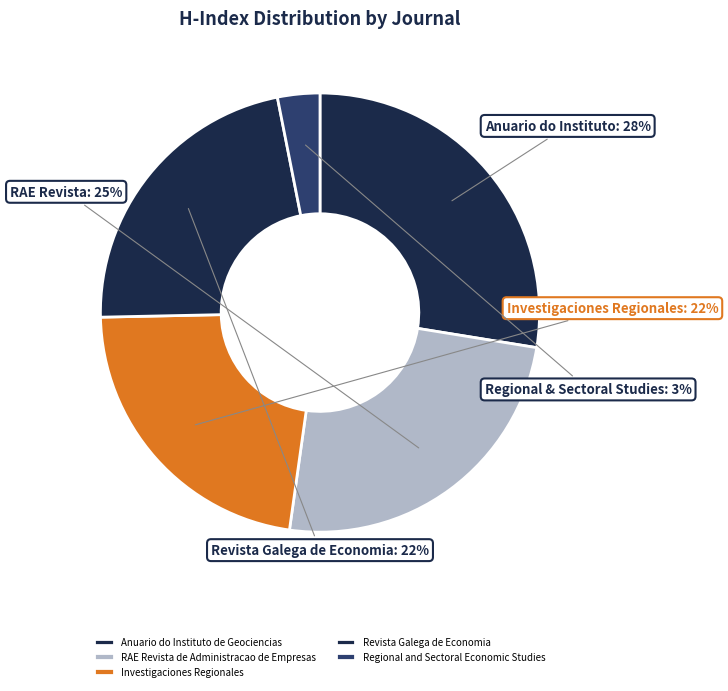

Count the number of slices in the pie.

5